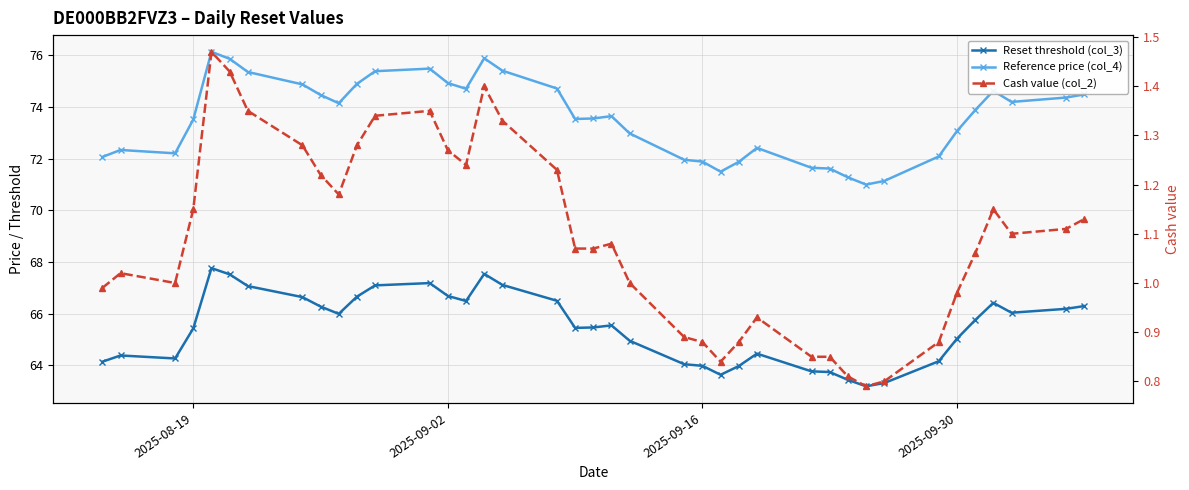

What is the difference between the maximum and minimum values in the Reset threshold (col_3) series?

4.6